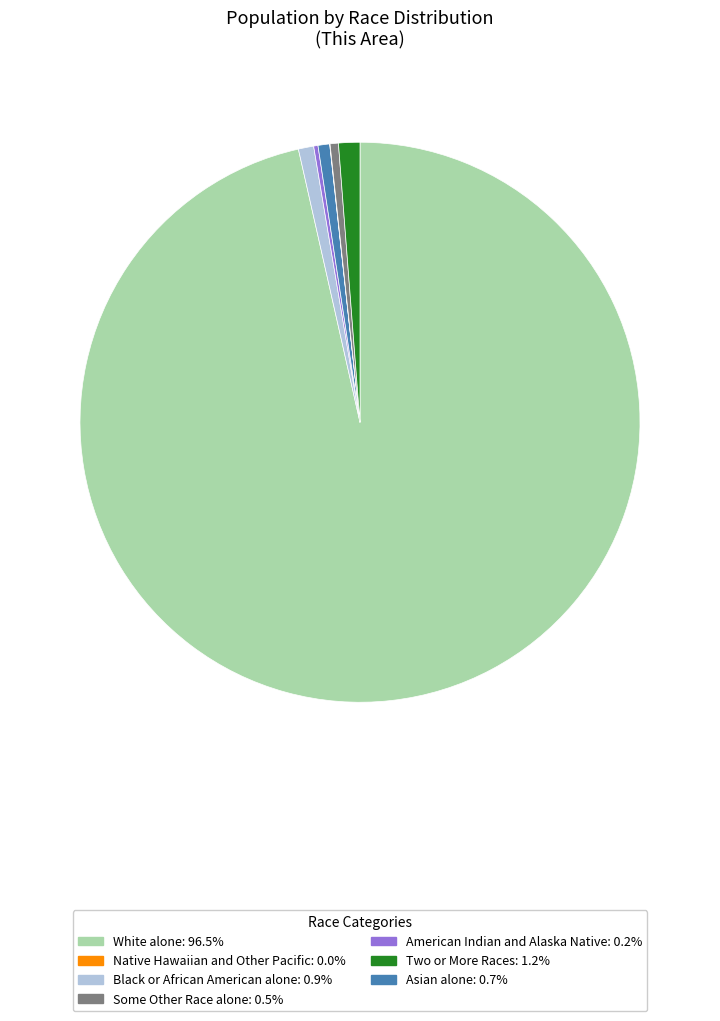

Is there a majority slice in this chart?

Yes